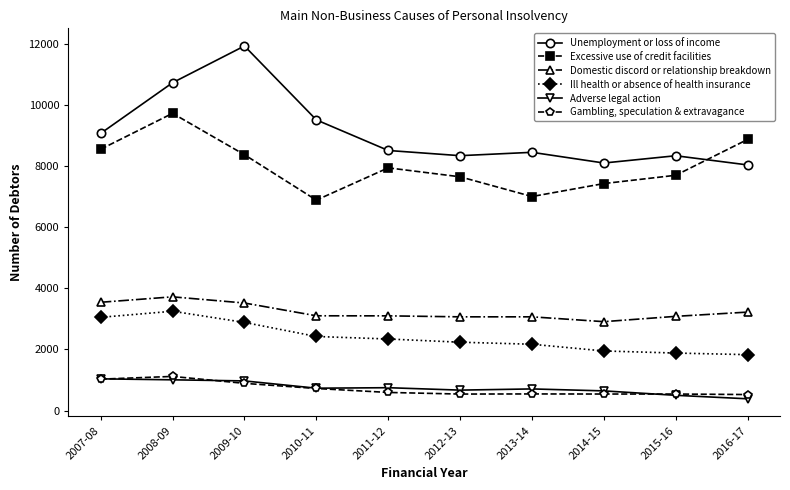

At which category is the sum across all series the highest?

2008-09